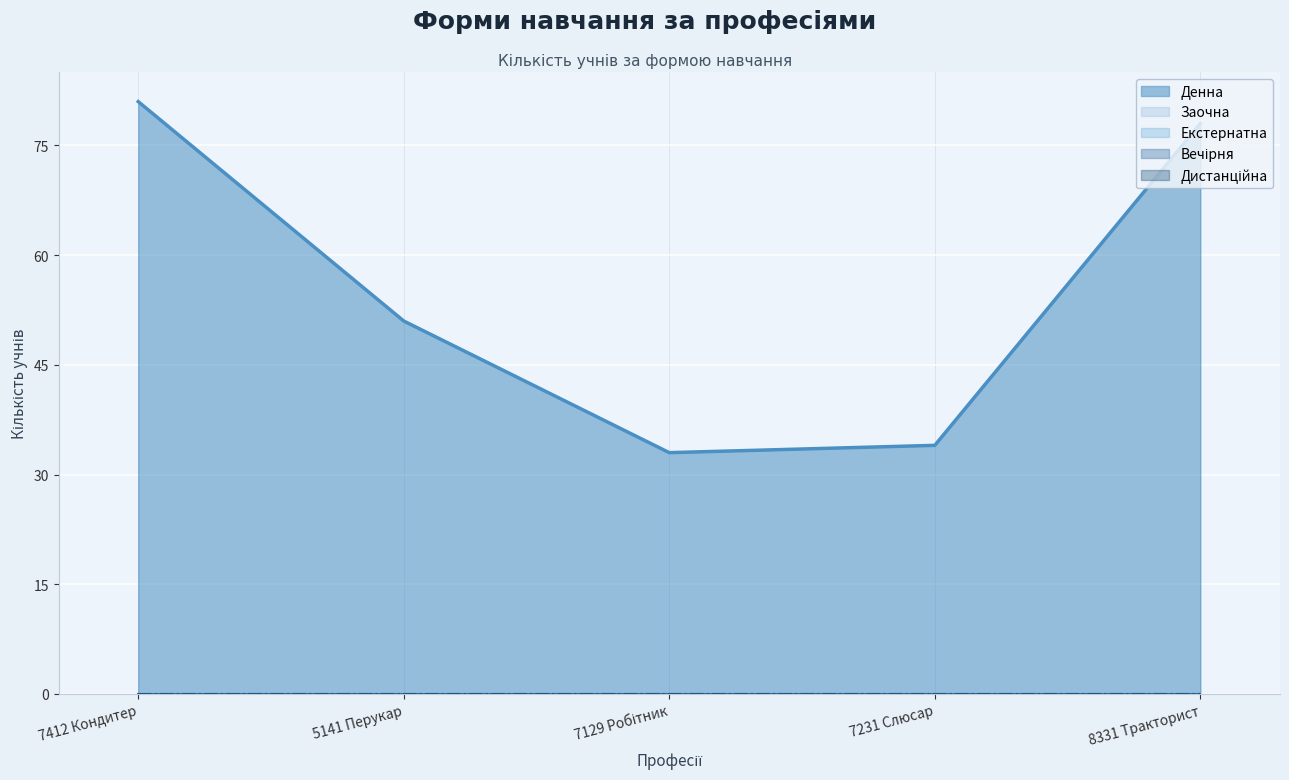

The Заочна series shows 0 at 5141 Перукар. True or false?

True